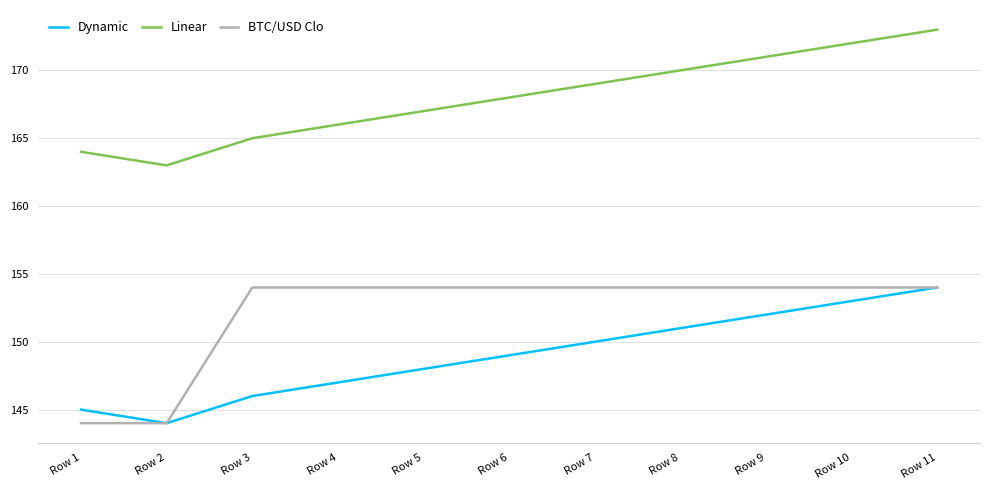

What is the total value across all series at Row 11?

481